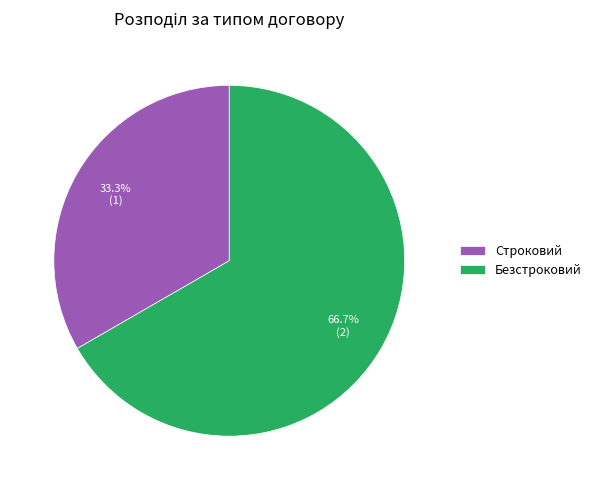

What percentage is the Безстроковий slice, to the nearest percent?

67%